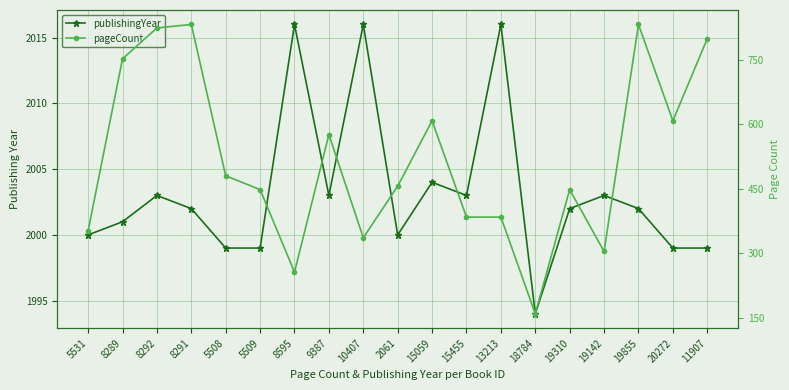

True or false: publishingYear and pageCount intersect in this chart.

False